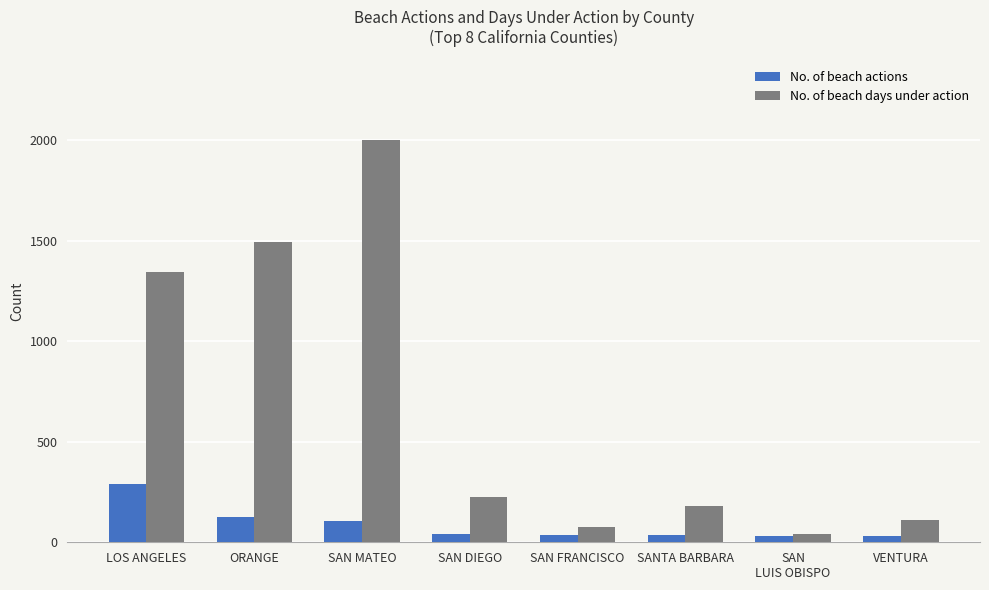

What is the average value of the No. of beach days under action series?

684